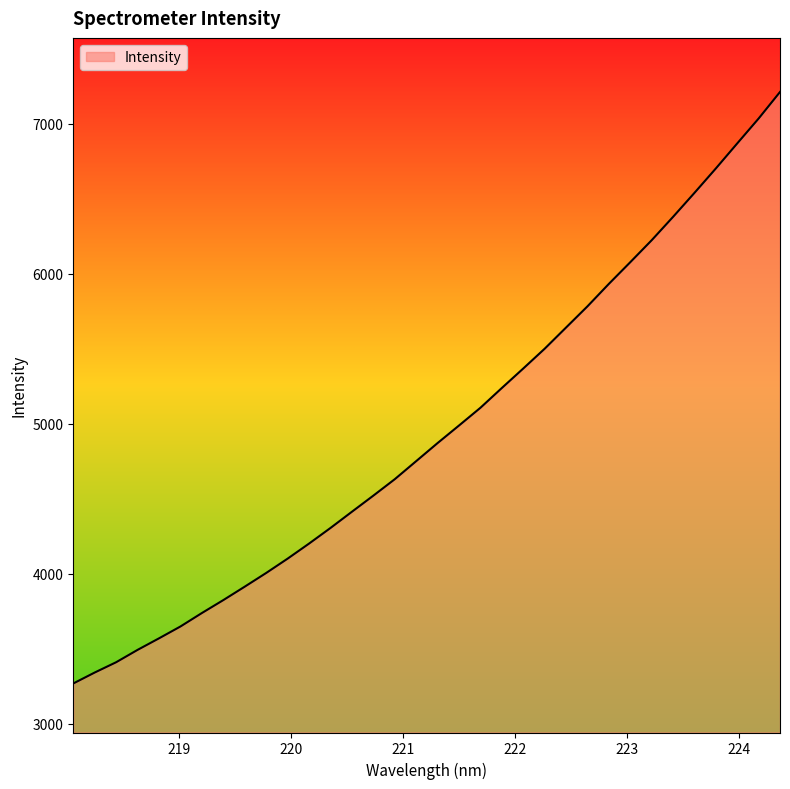

What is the minimum value shown in the chart?

3269.0